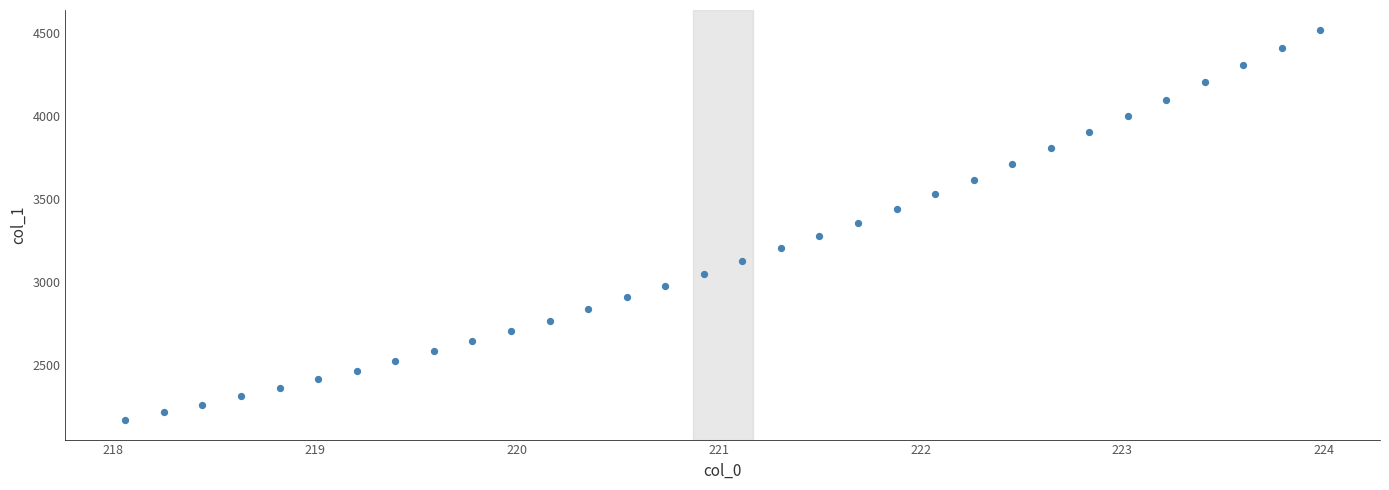

What is the range of X values (max minus min)?

5.9